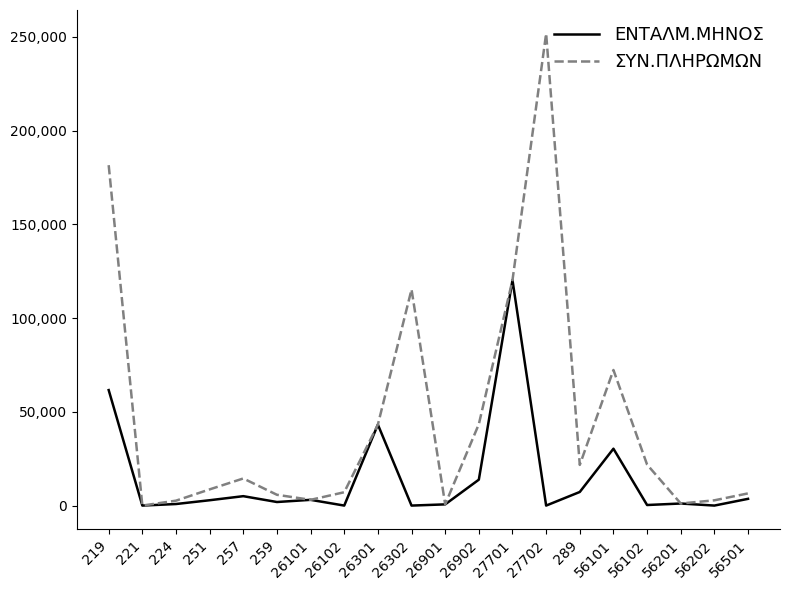

Between 224 and 56101, which series saw the biggest shift?

ΣΥΝ.ΠΛΗΡΩΜΩΝ